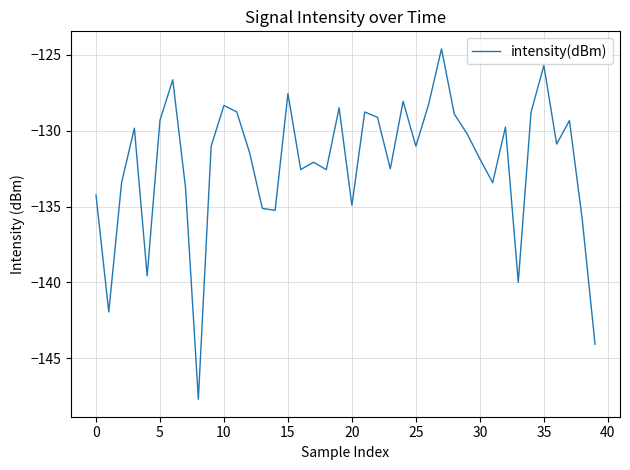

What is the smallest value displayed?

-147.7